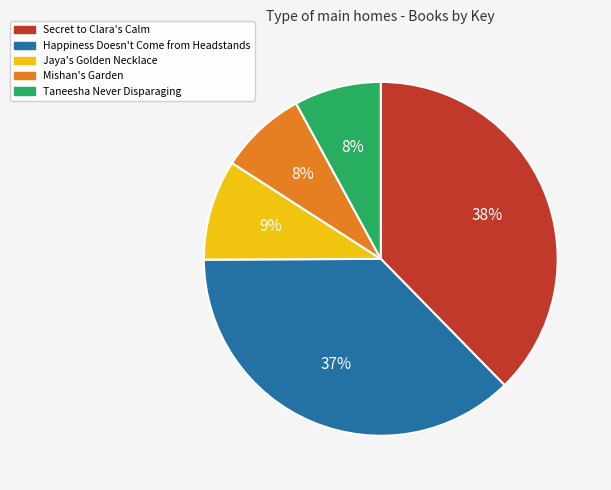

Is it true that Jaya's Golden Necklace is 9% of the pie?

True